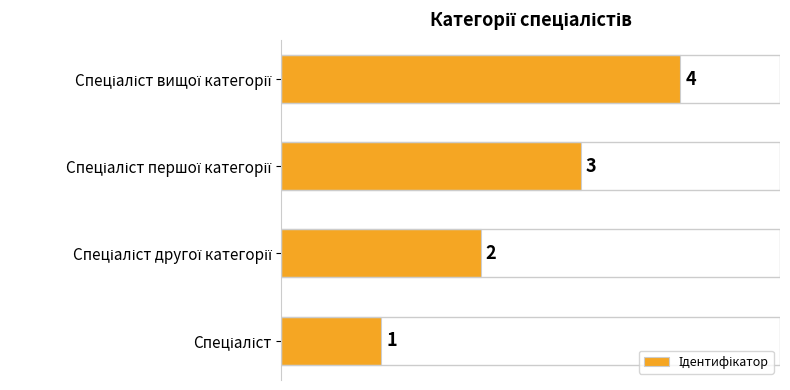

What is the greatest value displayed?

4